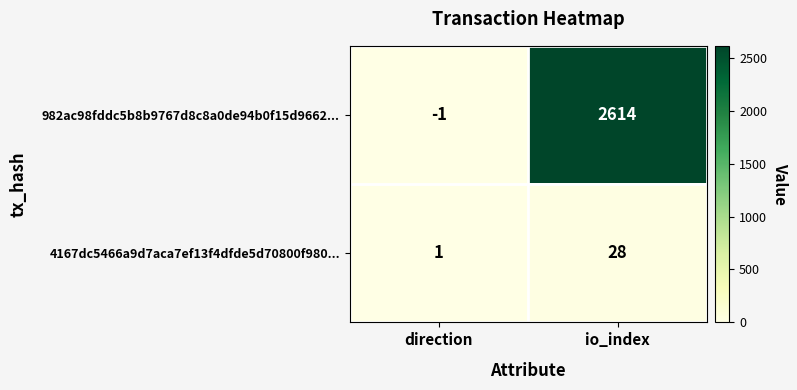

At which category does the chart reach its peak across all series?

io_index